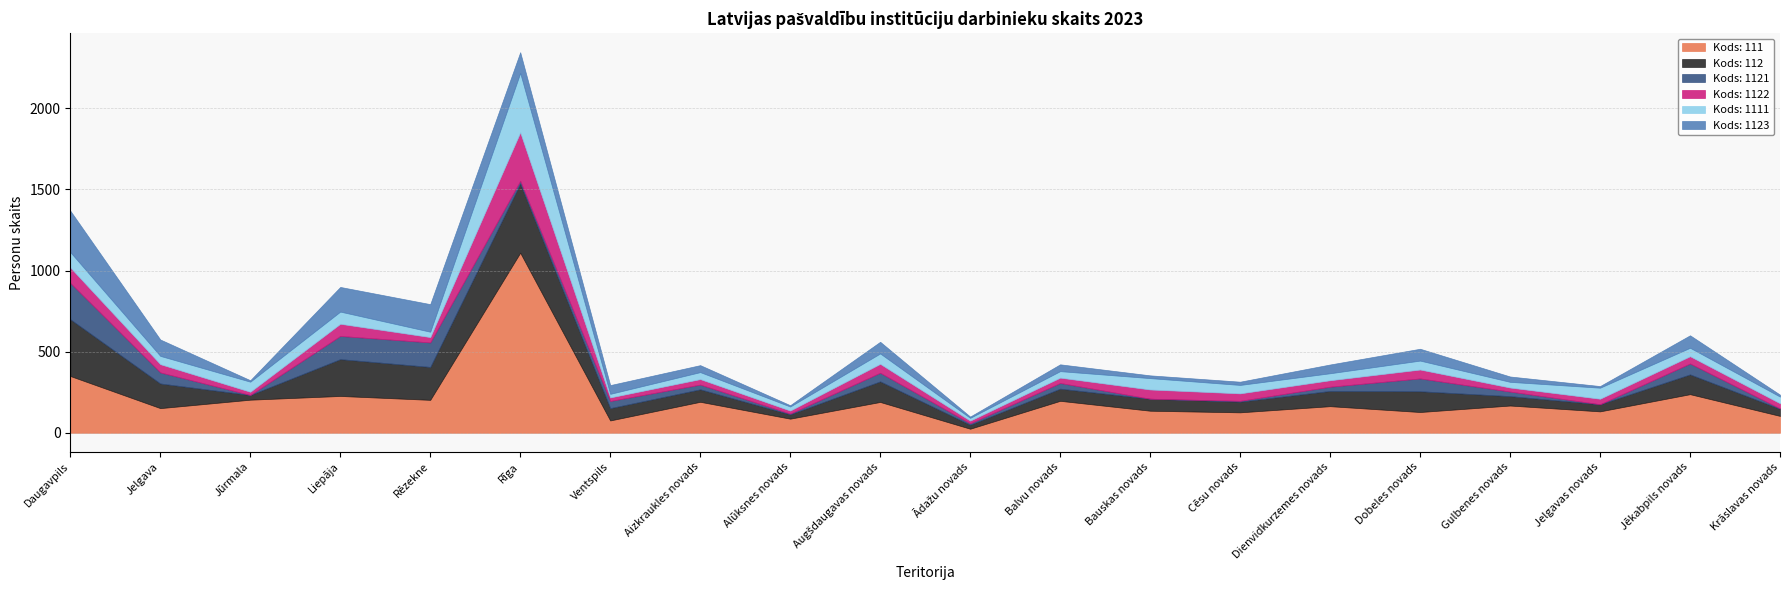

In Kods: 112, how many points are lower than both neighbors (excluding endpoints)?

7